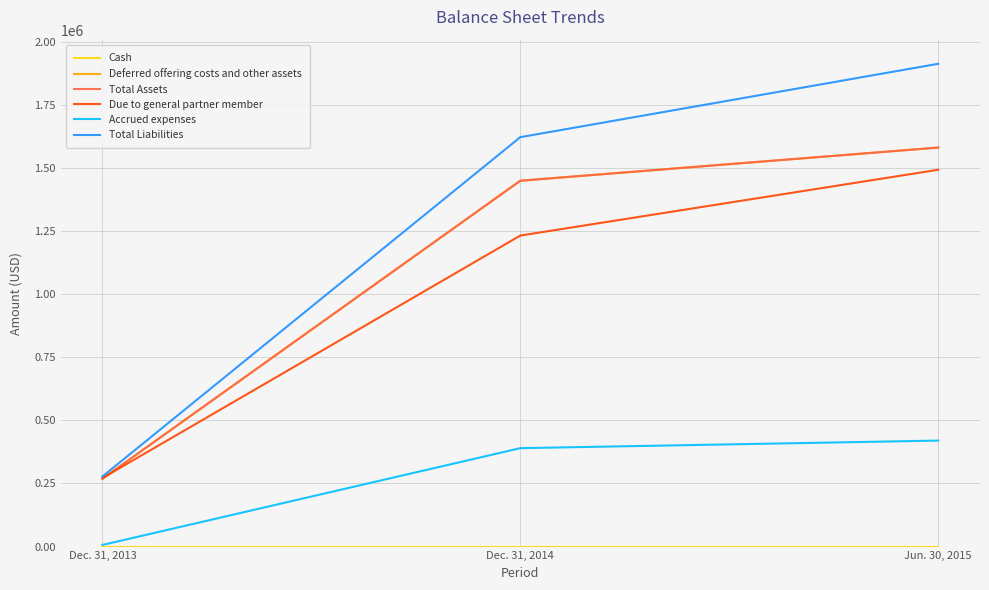

Rank the categories by Accrued expenses value from highest to lowest.

Jun. 30, 2015, Dec. 31, 2014, Dec. 31, 2013